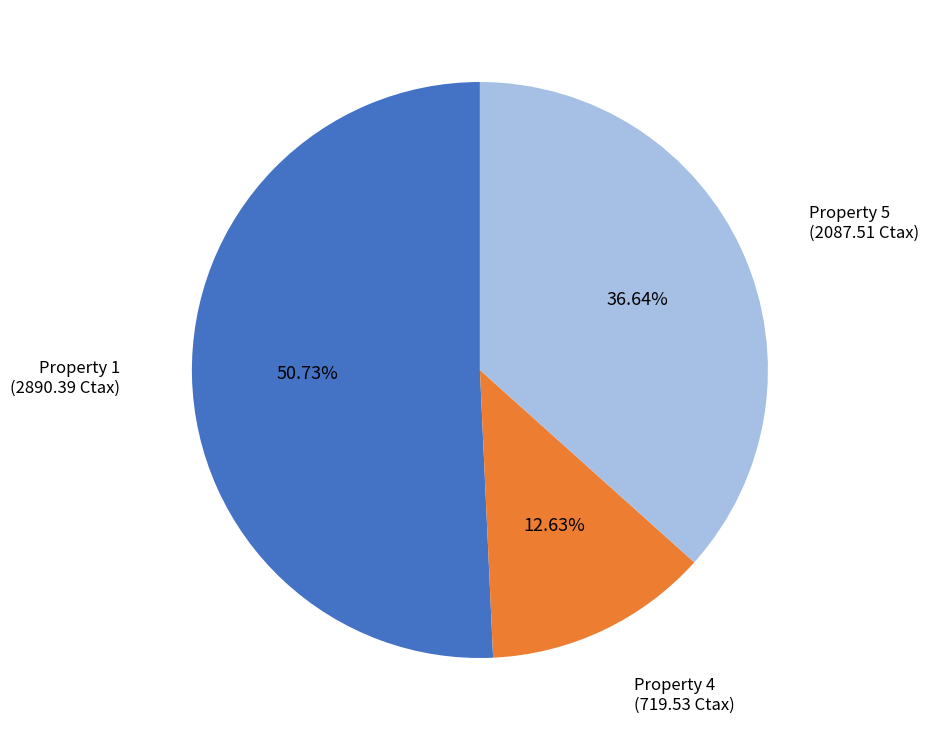

Is there any slice that represents more than half of the pie?

Yes